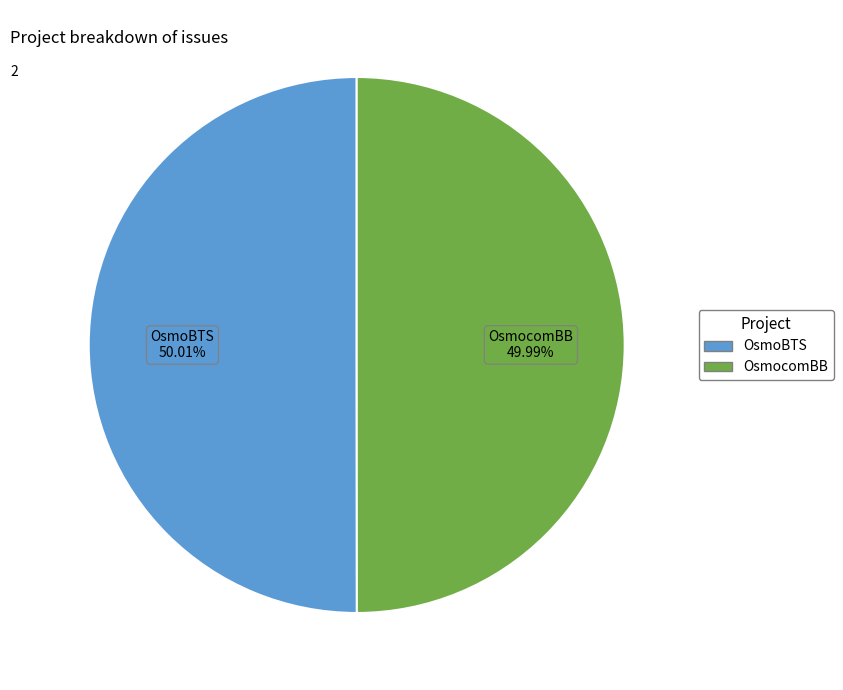

What is the ratio of the value at OsmocomBB to the value at OsmoBTS?

1.0